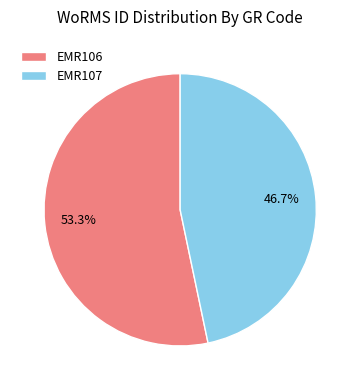

Which slice is the smallest?

EMR107